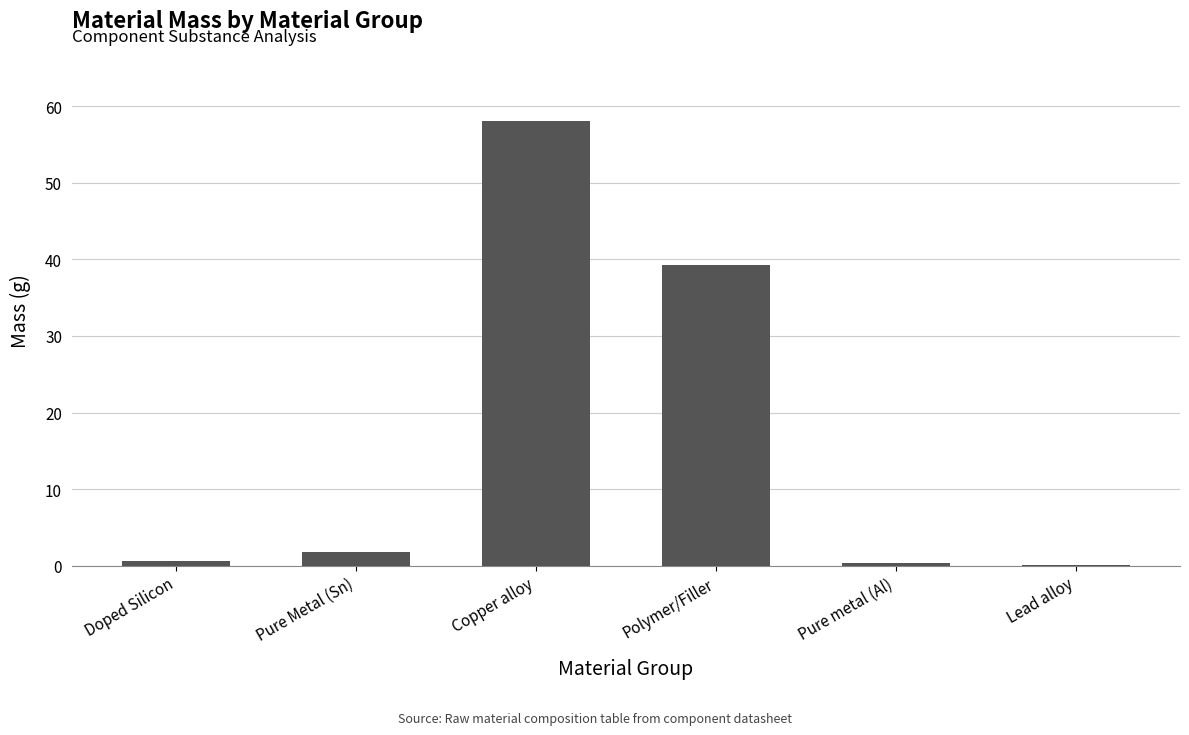

True or false: the data shows 0.1 at Lead alloy.

True